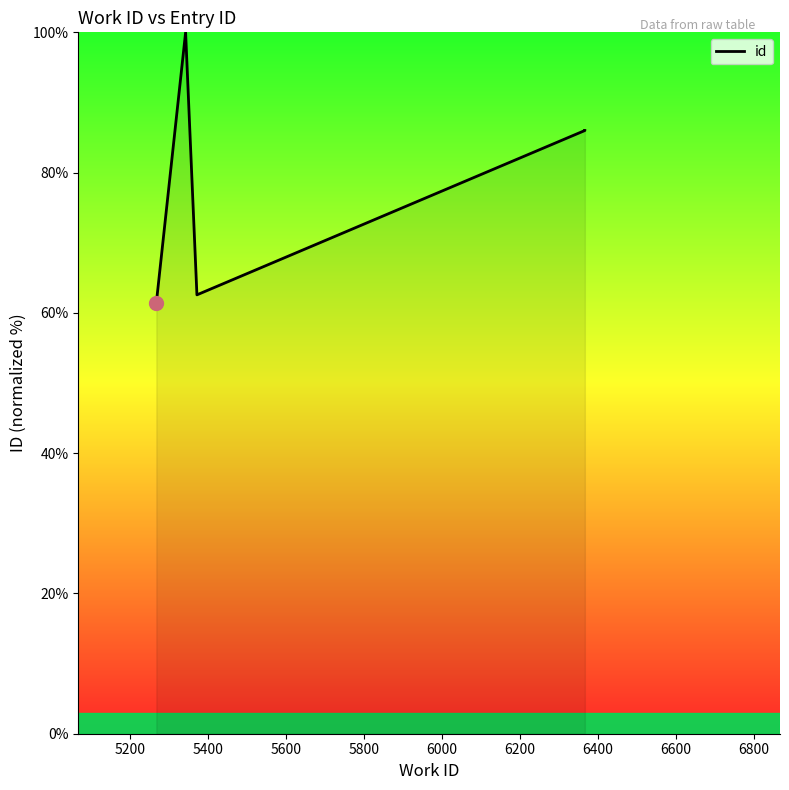

How many lines are shown in the chart?

1